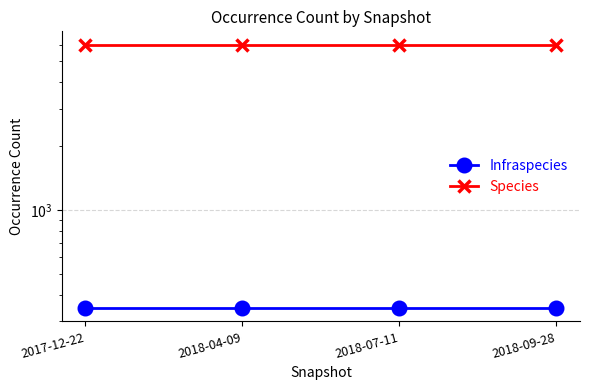

True or false: Infraspecies has more than 0 interior local peaks.

False